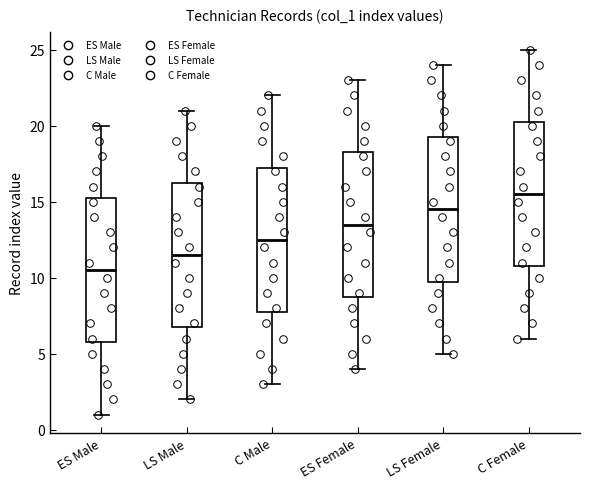

Reading left to right, transcribe this box plot: for each box, give where its median line is, the range the box spans, and where its two whiskers end, as read against the y-axis. The values are not printed on the chart, so give them approximately, as read against the axis.

ES Male: median 10.5, box 6.0 to 15.5, whiskers 1.0 to 20.0
LS Male: median 11.5, box 7.0 to 16.5, whiskers 2.0 to 21.0
C Male: median 12.5, box 8.0 to 17.5, whiskers 3.0 to 22.0
ES Female: median 13.5, box 9.0 to 18.5, whiskers 4.0 to 23.0
LS Female: median 14.5, box 10.0 to 19.5, whiskers 5.0 to 24.0
C Female: median 15.5, box 11.0 to 20.5, whiskers 6.0 to 25.0